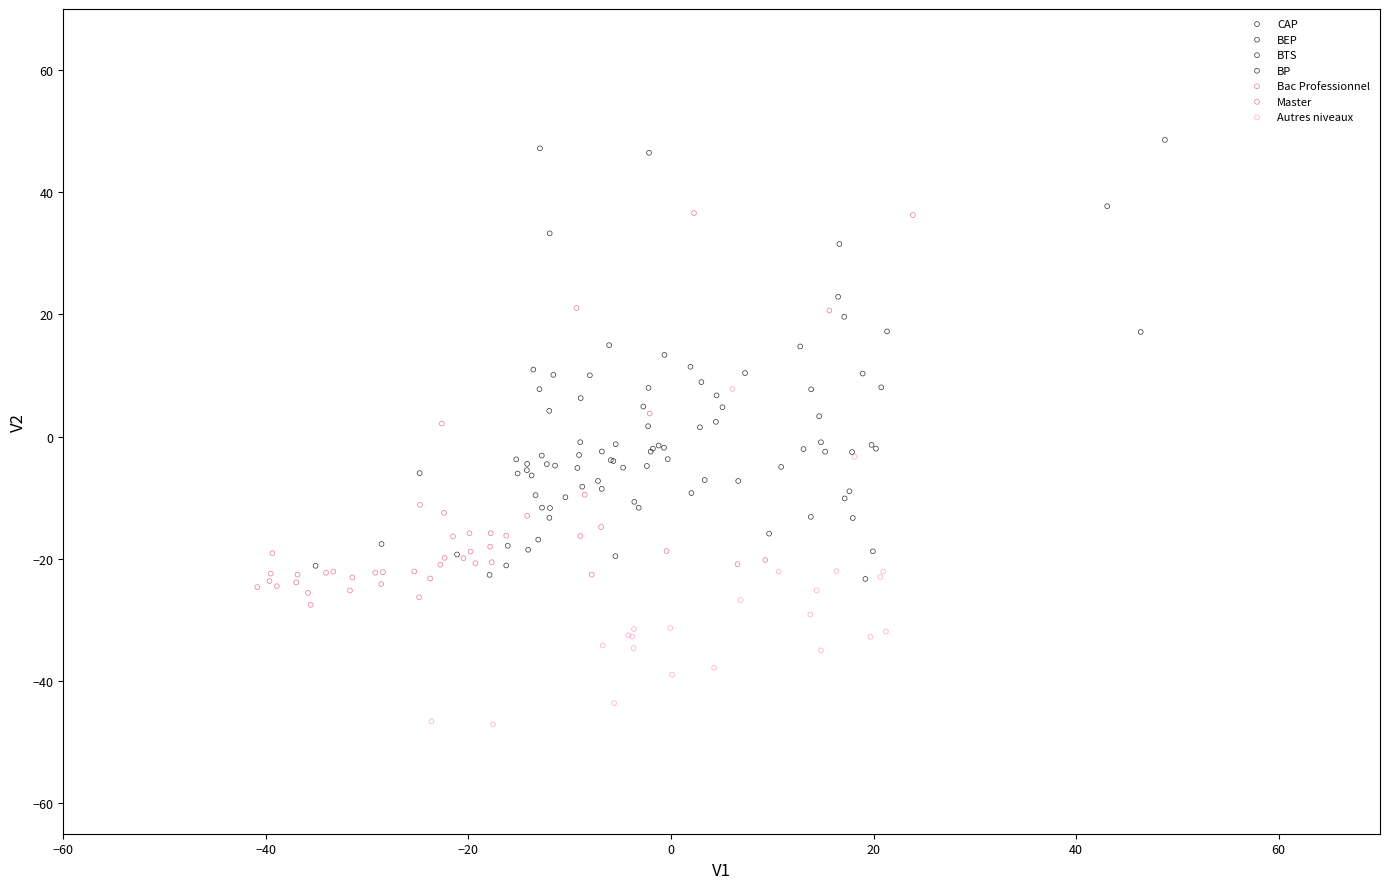

Which series contains the lowest Y value?

Autres niveaux